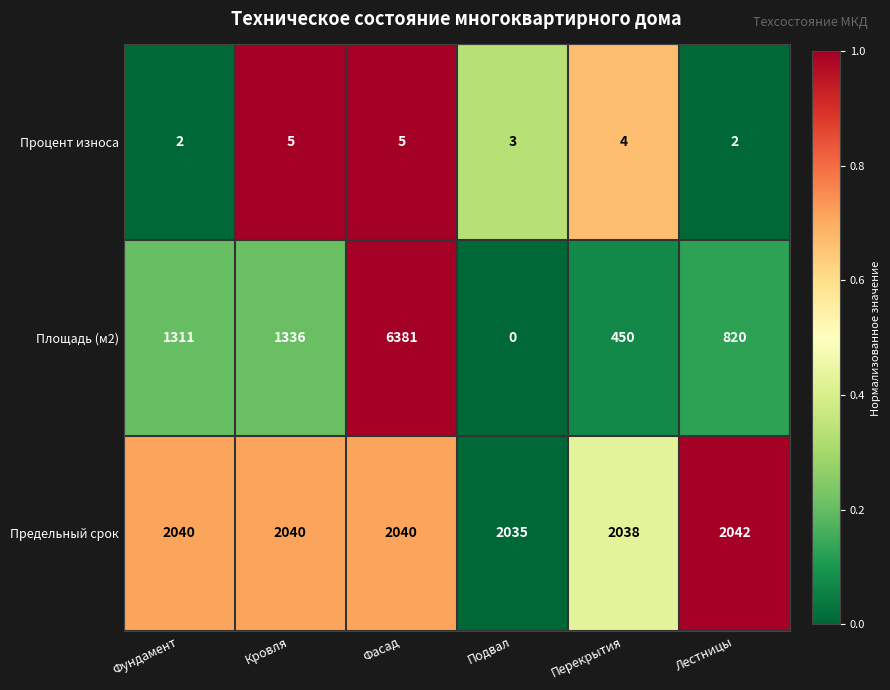

Reading left to right, what are all the values shown in this chart?

Процент износа: 2	5	5	3	4	2
Площадь (м2): 1311	1336	6381	0	450	820
Предельный срок: 2040	2040	2040	2035	2038	2042